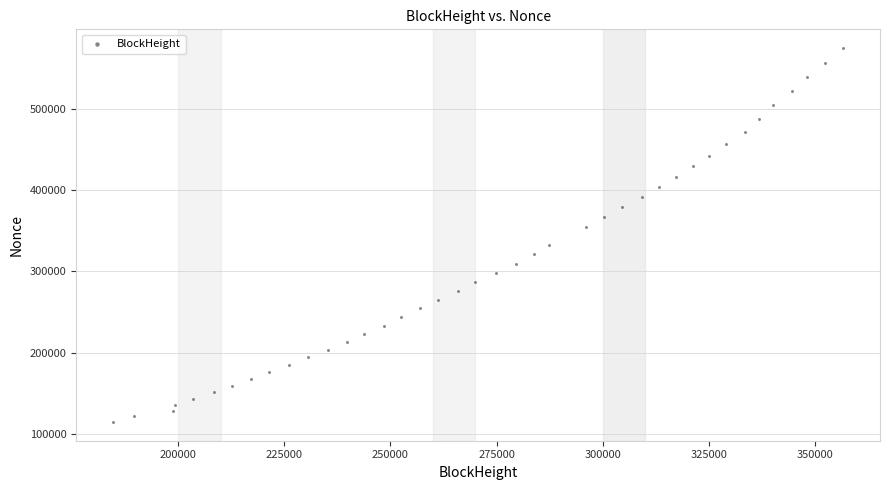

What is the range of Y values (max minus min)?

460224